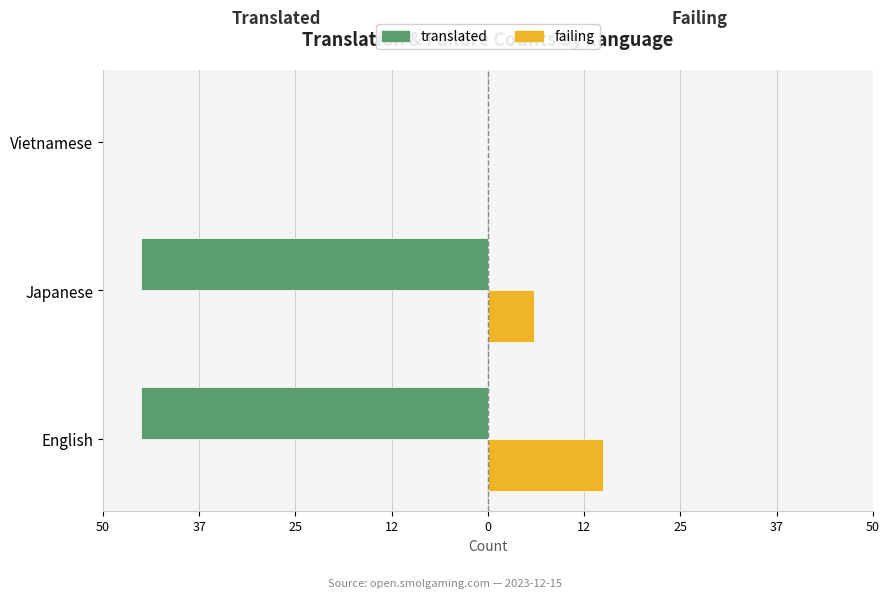

Which series has the widest spread of values?

translated